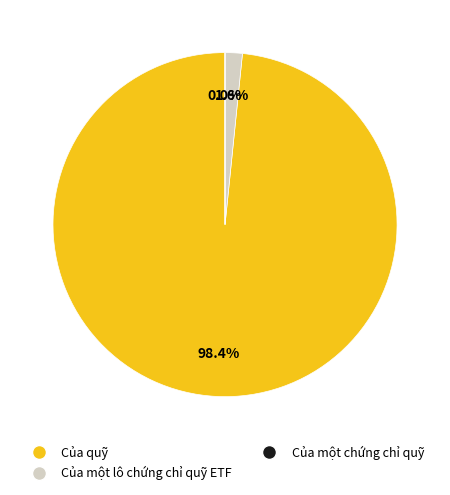

Which slice is the largest?

Của quỹ